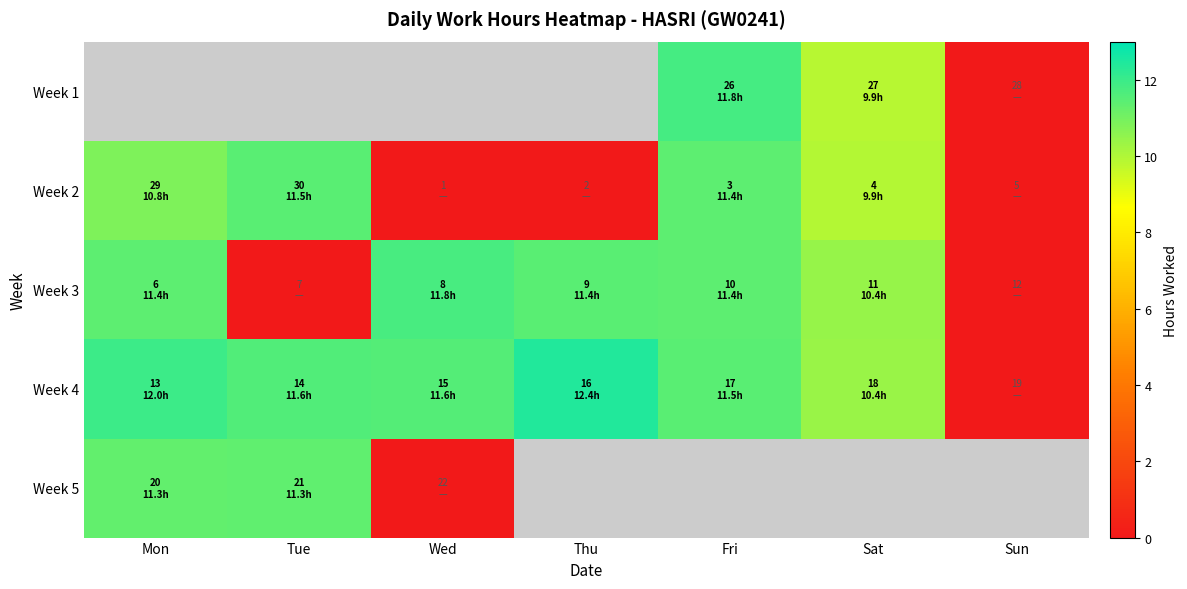

At which category does the chart reach its peak across all series?

Thu